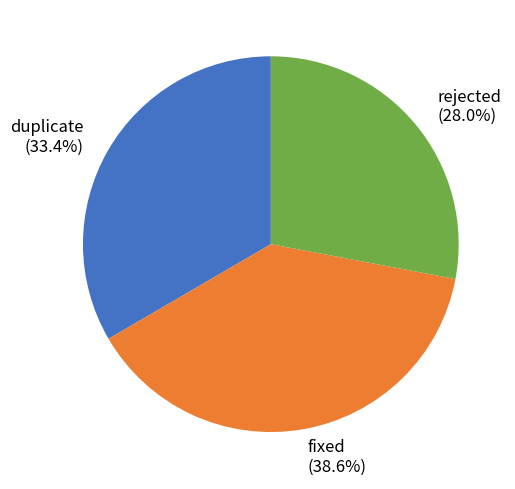

What portion of the pie excludes fixed?

61.4%